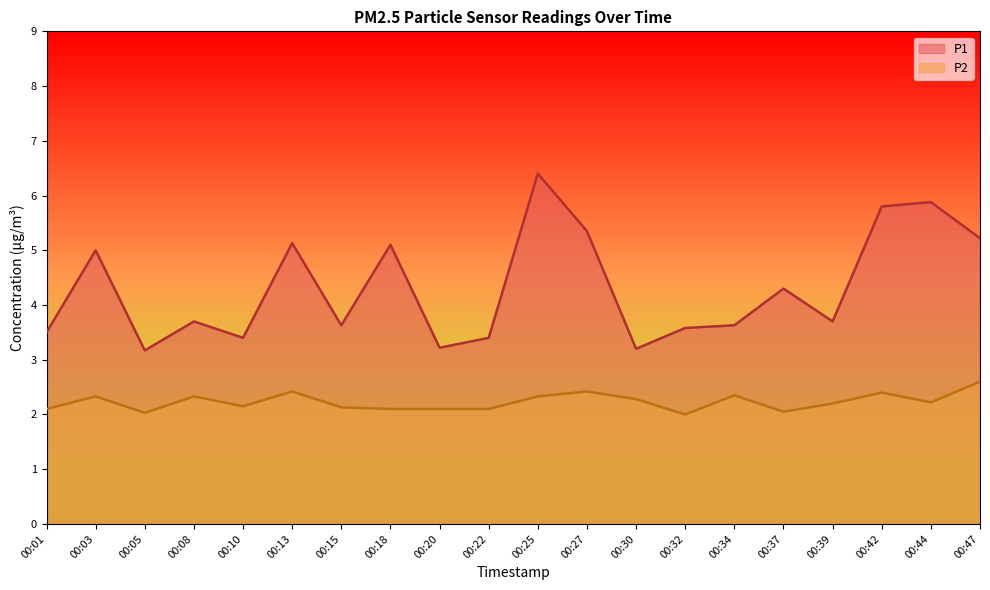

True or false: P2 and P1 intersect in this chart.

False